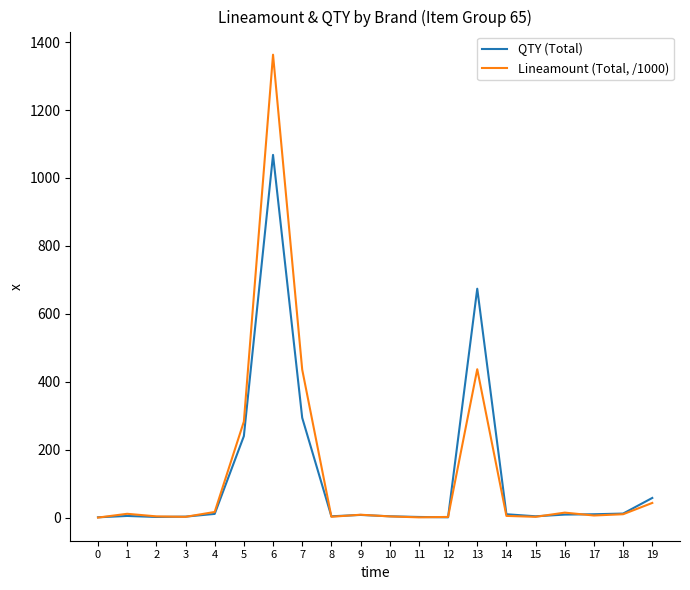

What is the difference between the second highest and second lowest values in the Lineamount (Total, /1000) series?

436.1